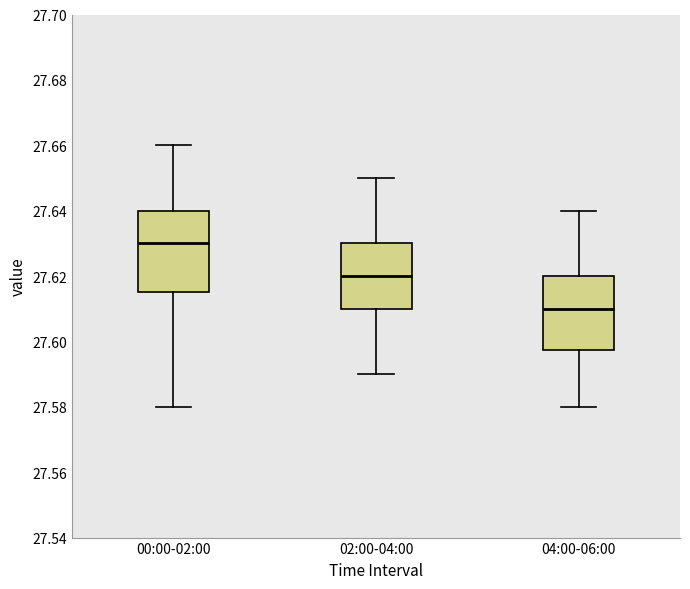

Where does the upper whisker of the box for 04:00-06:00 end on the y-axis? The values are not printed on the chart, so give them approximately, as read against the axis.

27.640